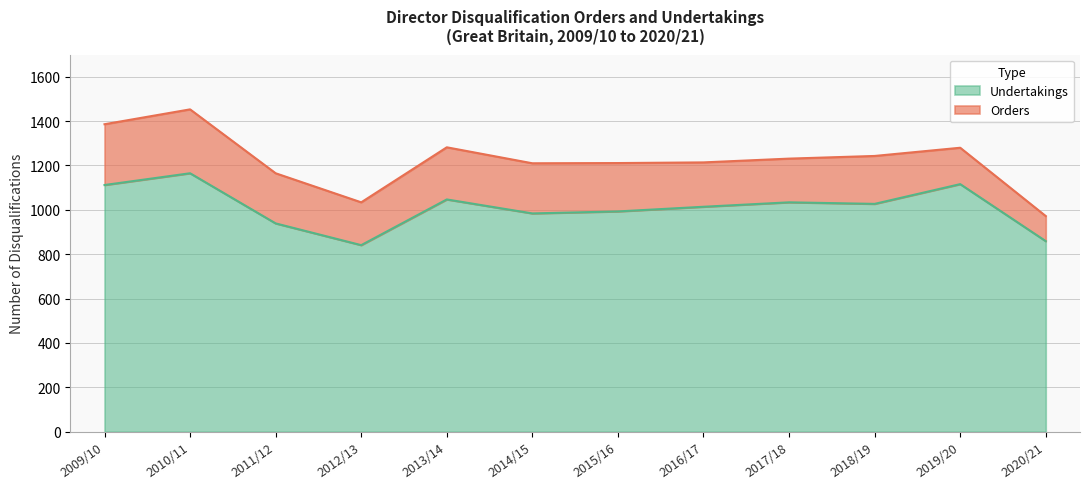

Does the chart have visible grid lines?

Yes